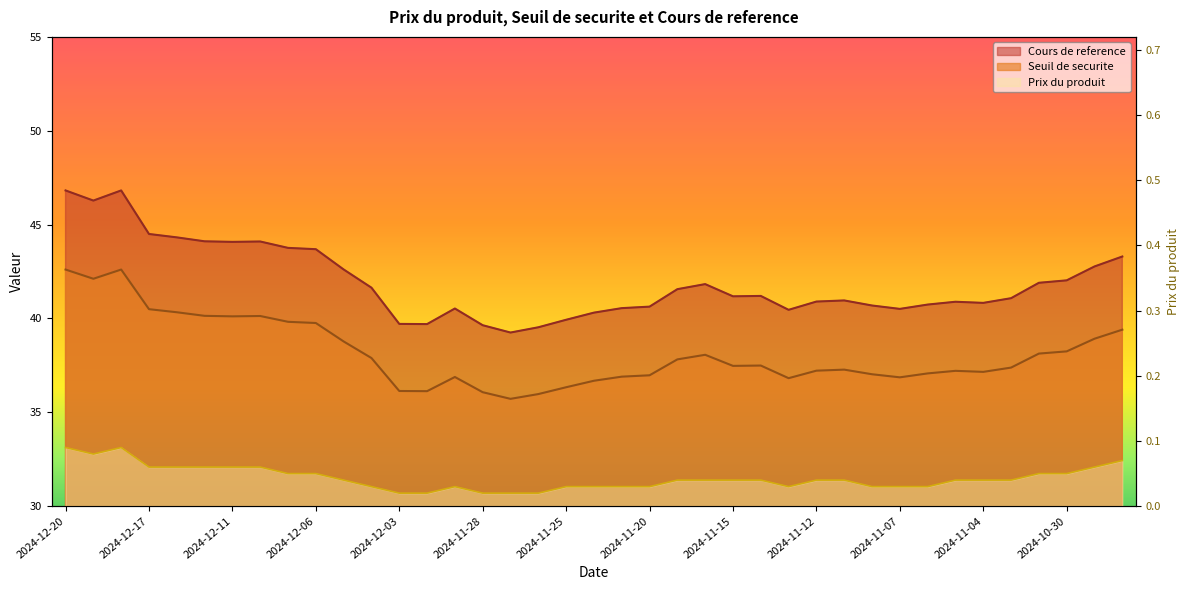

Which series has the widest spread of values?

Cours de reference